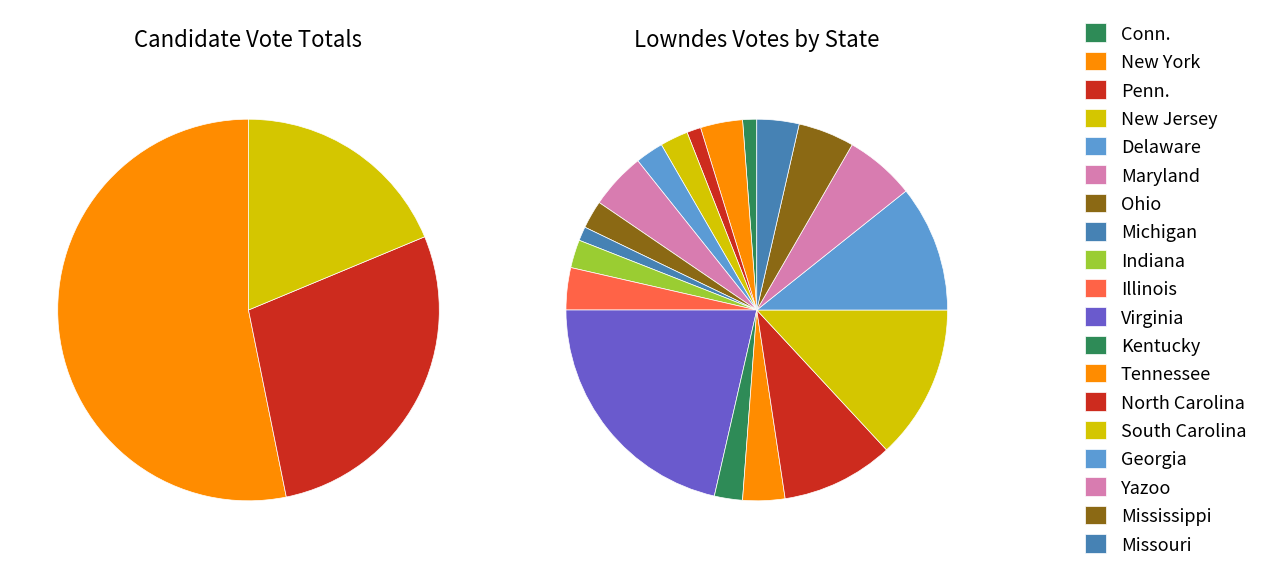

To the nearest percent, what is the difference between the Penn. and Virginia slice percentages?

19%